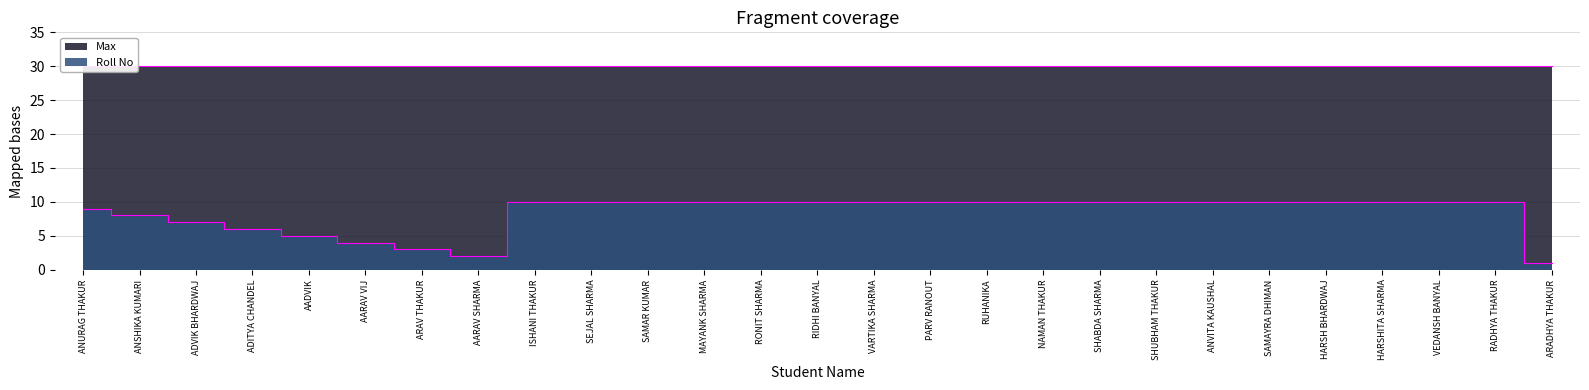

List the labels in order of value, largest first.

ISHANI THAKUR, SEJAL SHARMA, SAMAR KUMAR, MAYANK SHARMA, RONIT SHARMA, RIDHI BANYAL, VARTIKA SHARMA, PARV RANOUT, RUHANIKA, NAMAN THAKUR, SHABDA SHARMA, SHUBHAM THAKUR, ANVITA KAUSHAL, SAMAYRA DHIMAN, HARSH BHARDWAJ, HARSHITA SHARMA, VEDANSH BANYAL, RADHYA THAKUR, ANURAG THAKUR, ANSHIKA KUMARI, ADVIK BHARDWAJ, ADITYA CHANDEL, AADVIK, AARAV VIJ, ARAV THAKUR, AARAV SHARMA, ARADHYA THAKUR